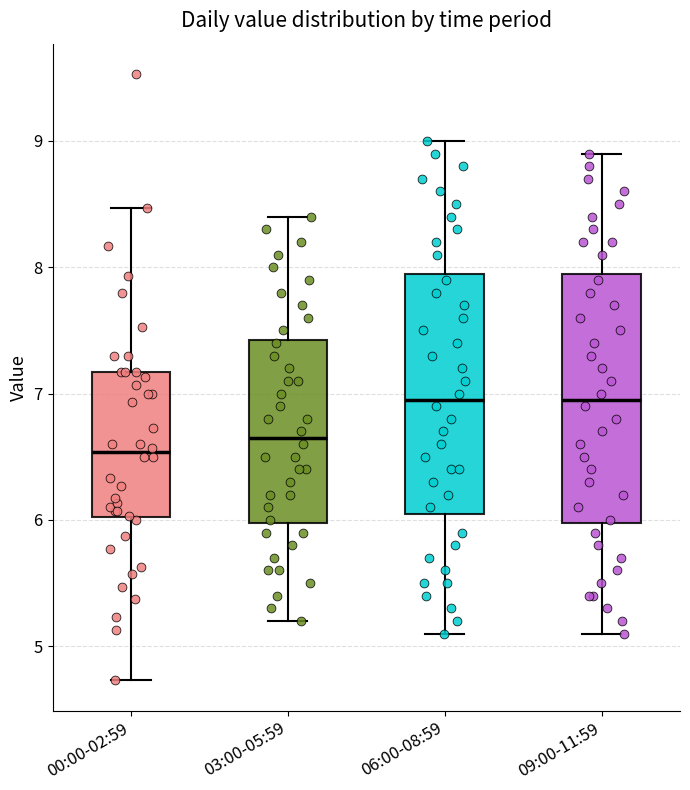

Reading left to right, transcribe this box plot: for each box, give where its median line is, the range the box spans, and where its two whiskers end, as read against the y-axis. The values are not printed on the chart, so give them approximately, as read against the axis.

00:00-02:59: median 6.5, box 6.0 to 7.2, whiskers 4.7 to 8.5
03:00-05:59: median 6.7, box 6.0 to 7.4, whiskers 5.2 to 8.4
06:00-08:59: median 7.0, box 6.1 to 8.0, whiskers 5.1 to 9.0
09:00-11:59: median 7.0, box 6.0 to 8.0, whiskers 5.1 to 8.9